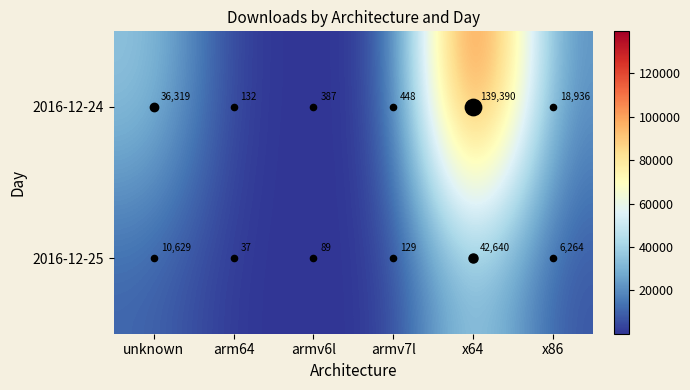

What is the total value across all series at arm64?

169